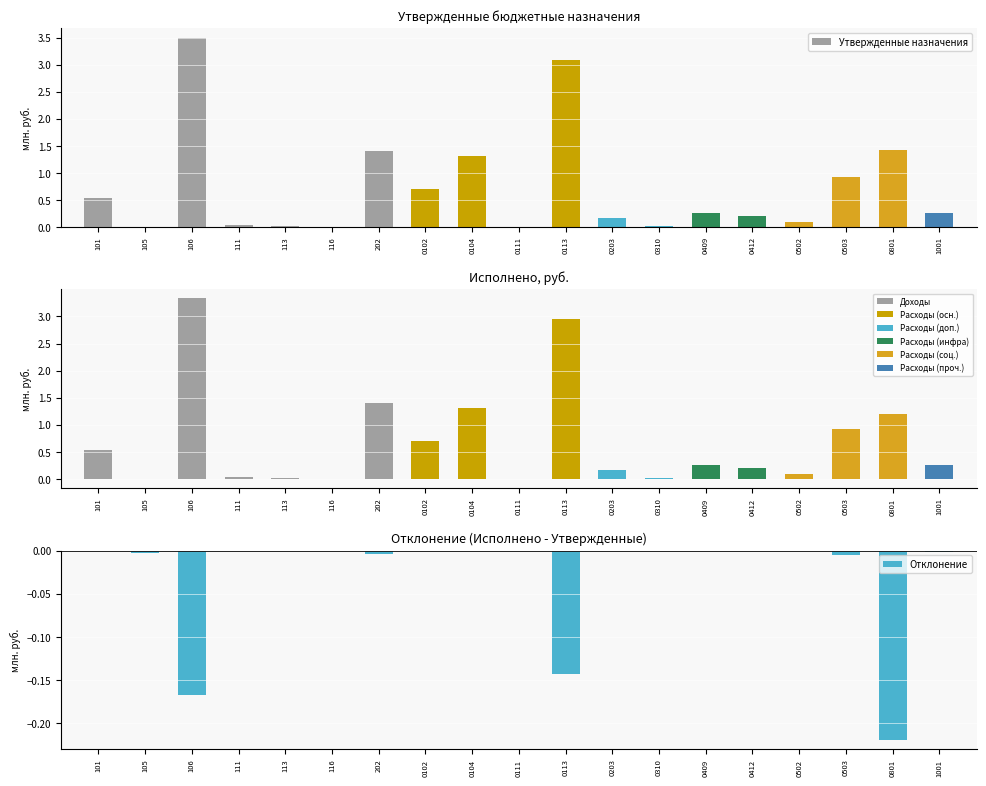

Does the chart contain any negative values?

Yes